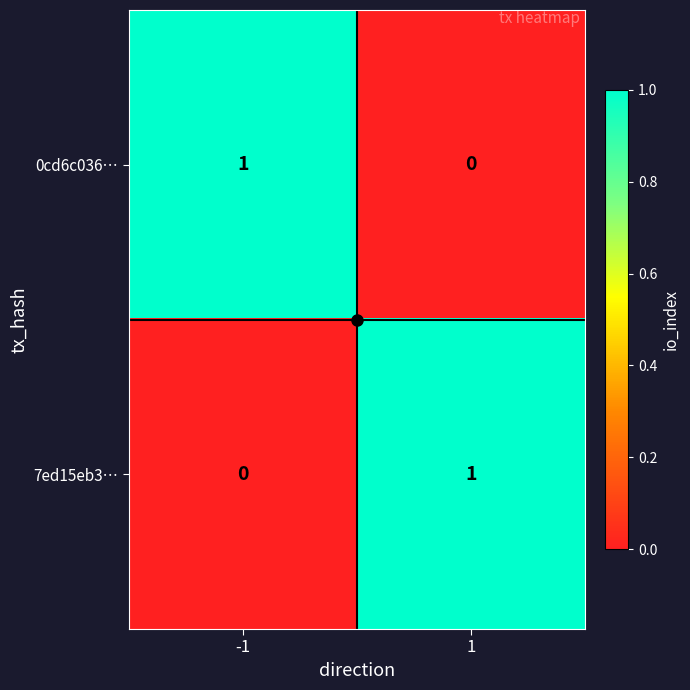

What is the maximum value shown in the chart?

1